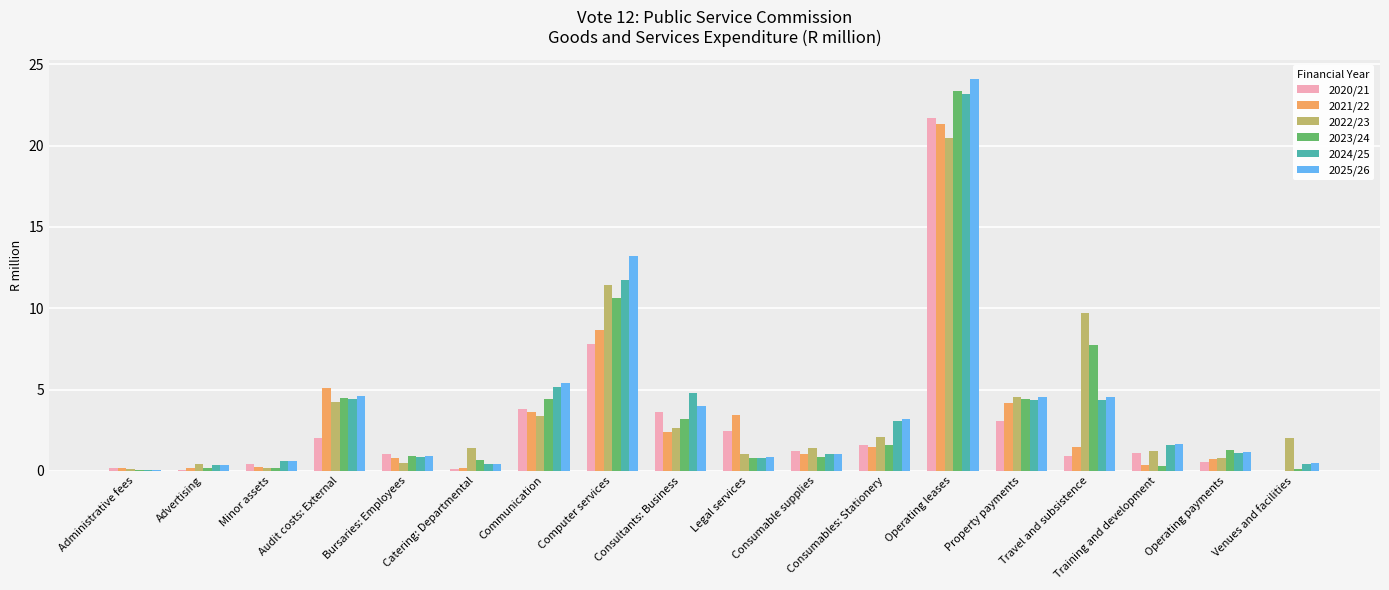

Is it true that 2025/26 equals 9.5 at Communication?

False